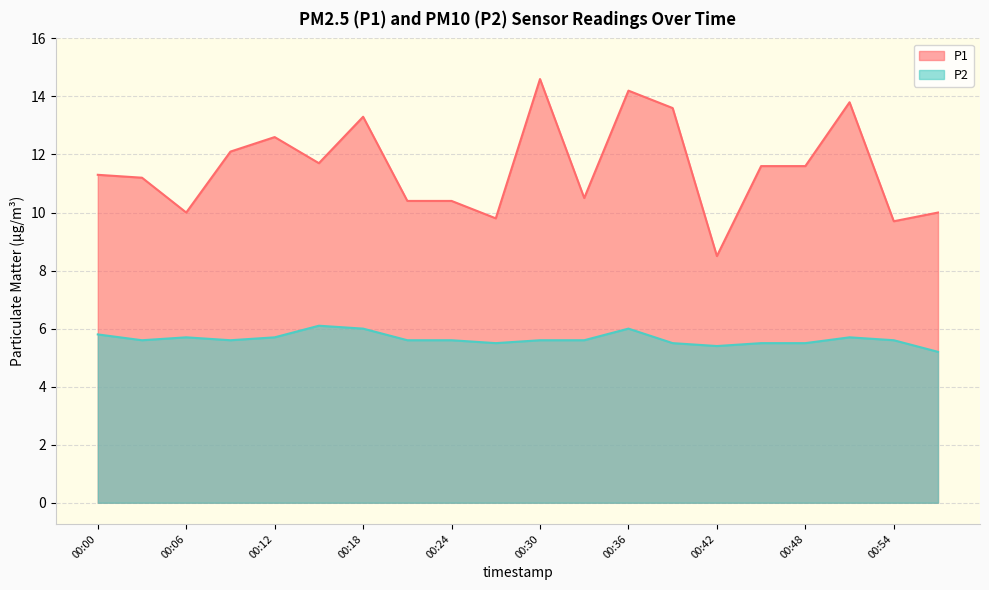

How many lines are shown in the chart?

2